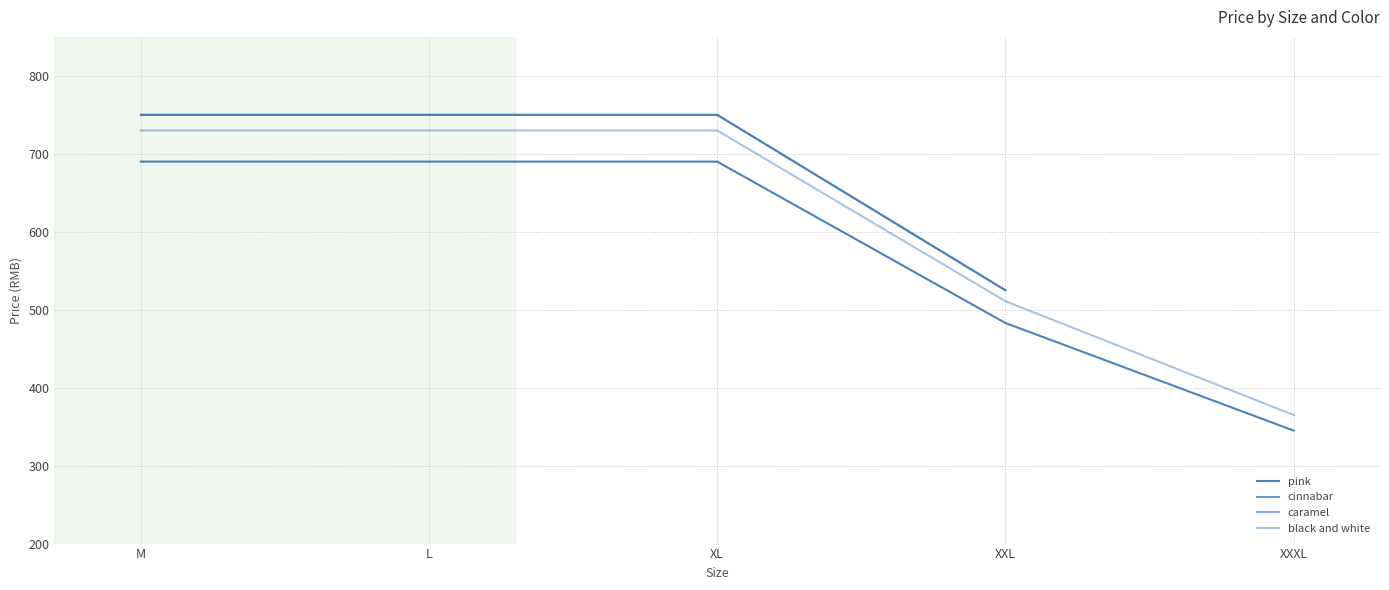

At how many categories does at least one series exceed 634?

3